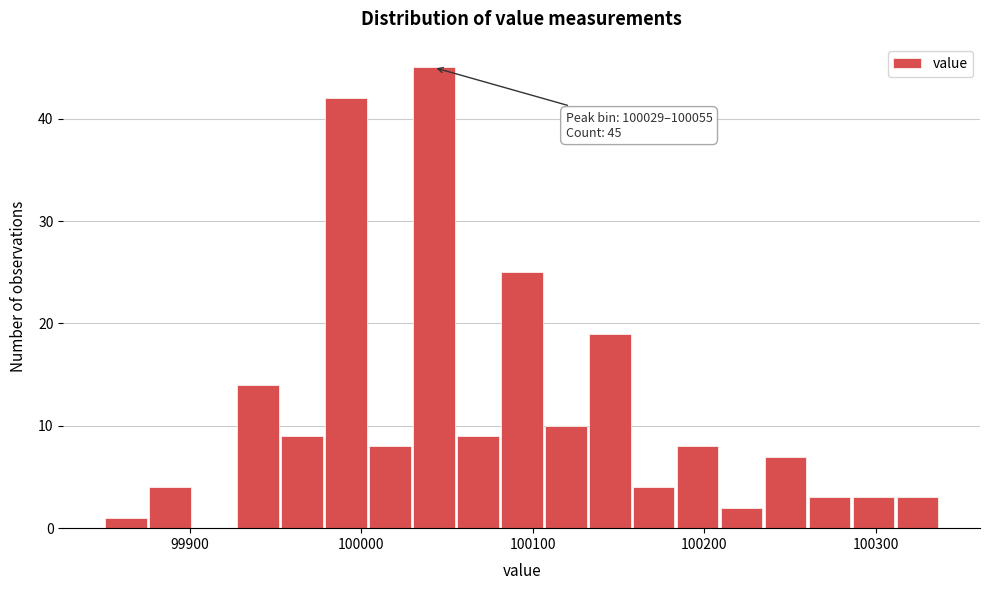

Read against the x-axis, roughly where is the centre of the tallest bar?

100040